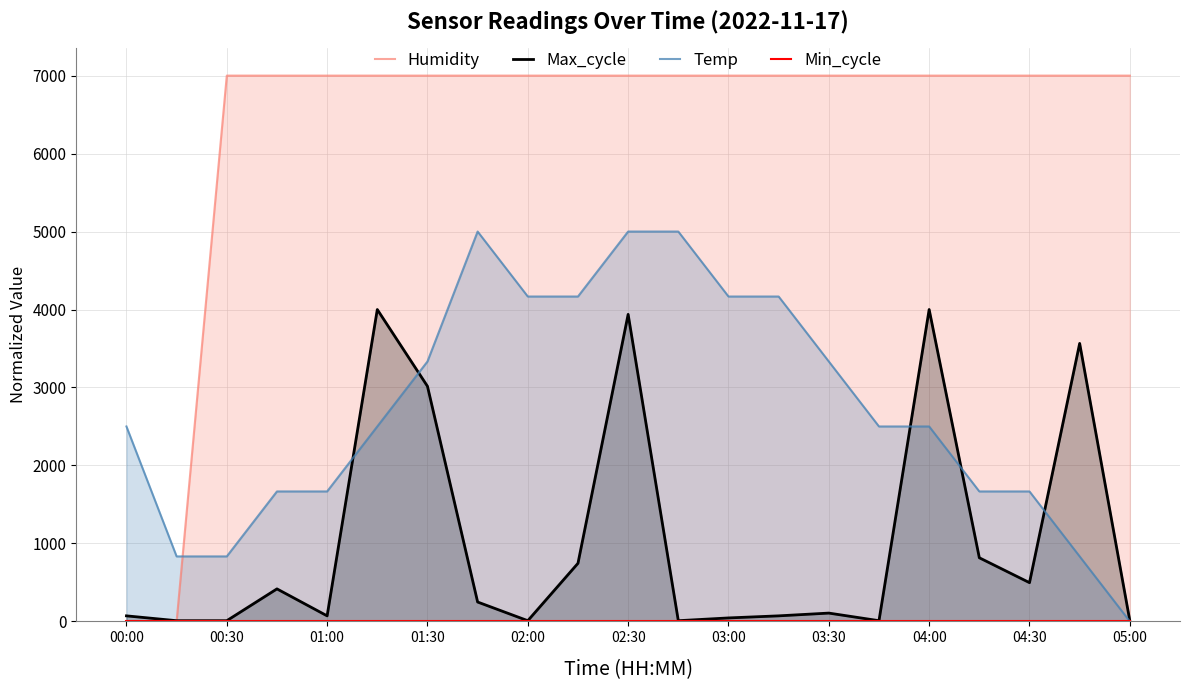

What is the approximate value of Humidity at 11?

7000.0